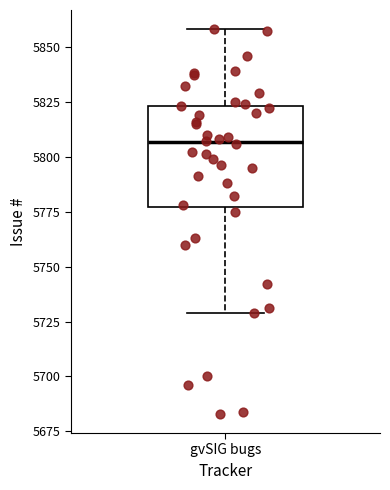

Where does the lower whisker of the box for gvSIG bugs end on the y-axis? The values are not printed on the chart, so give them approximately, as read against the axis.

5730